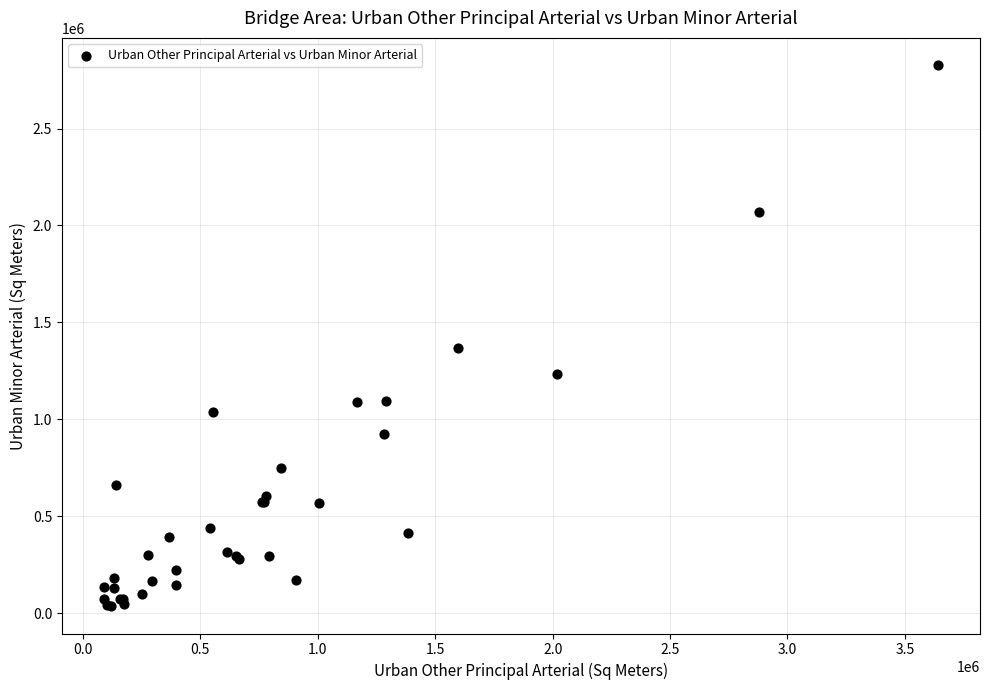

What Y value in the scatter plot is closest to 1431198?

1369380.7